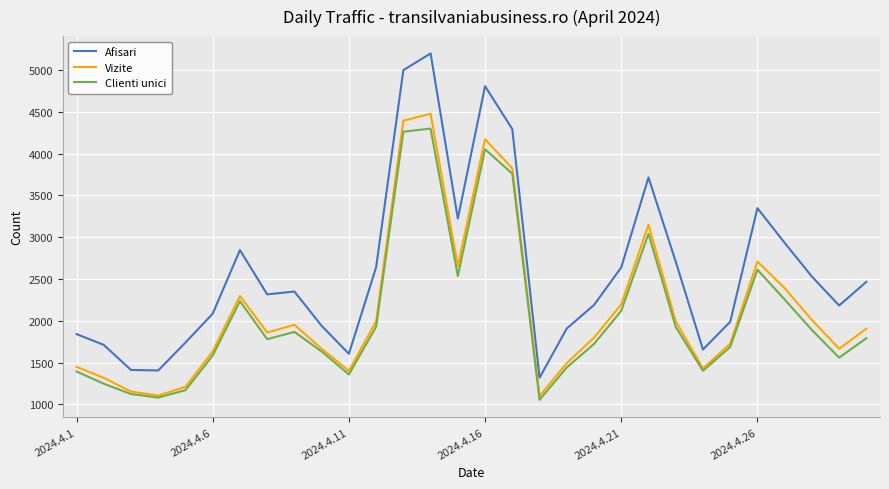

What is the difference between the second highest and second lowest values in the Vizite series?

3288